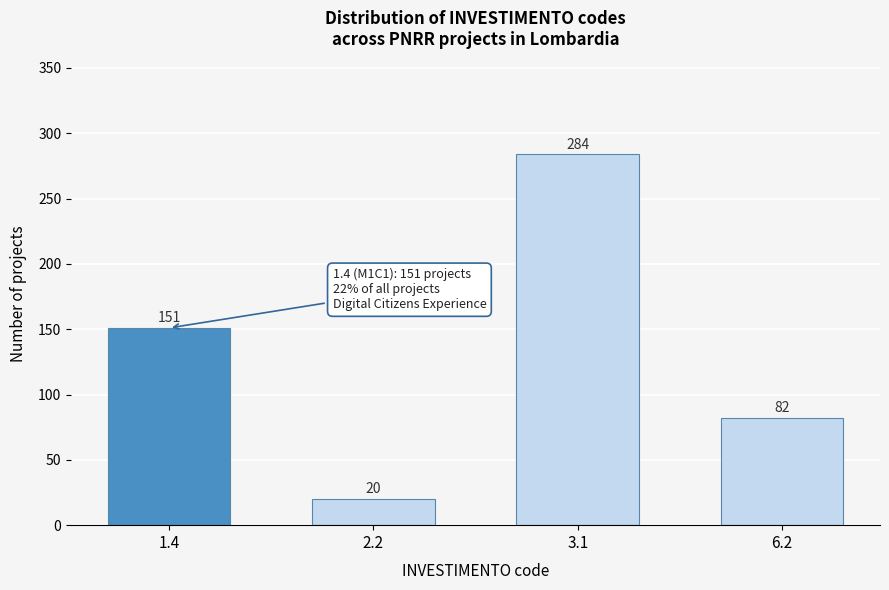

Reading left to right, what are all the values shown in this chart?

1.4=151	2.2=20	3.1=284	6.2=82